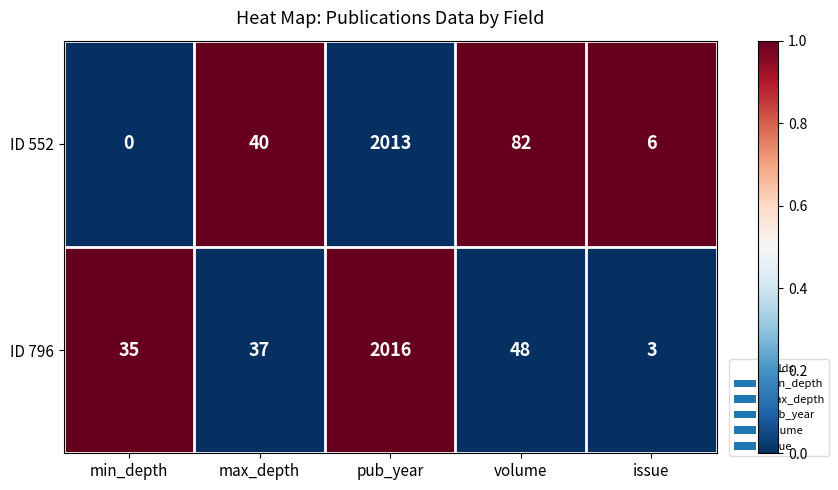

Reading left to right, what are all the values shown in this chart?

ID 552: min_depth=0	max_depth=40	pub_year=2013	volume=82	issue=6
ID 796: min_depth=35	max_depth=37	pub_year=2016	volume=48	issue=3